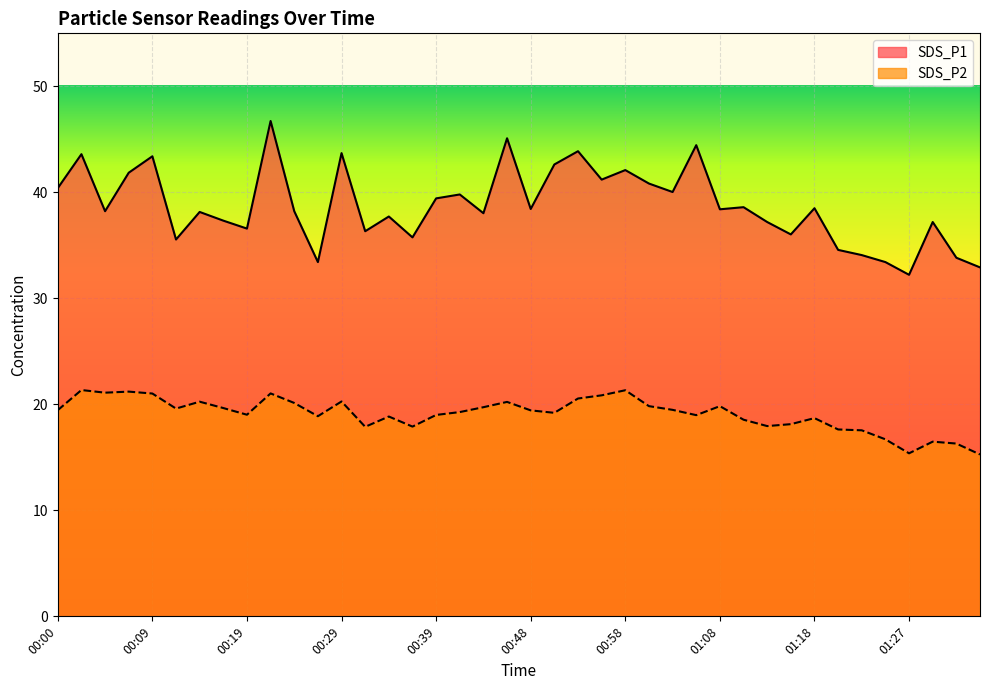

What is the minimum value shown in the chart?

15.3